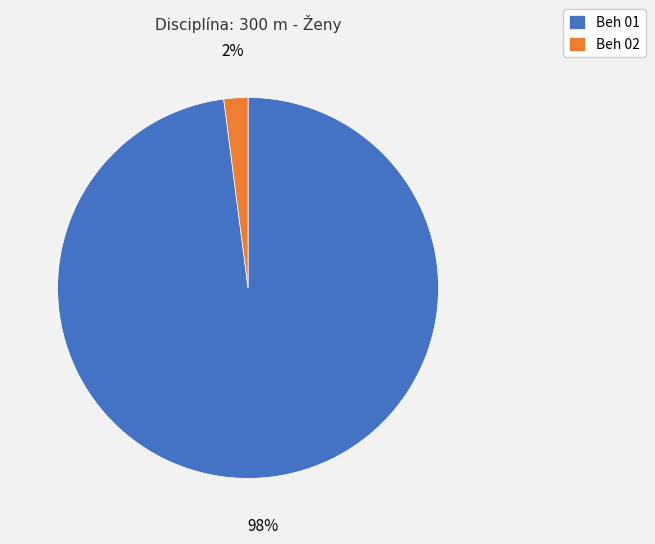

Is there any slice that represents more than half of the pie?

Yes